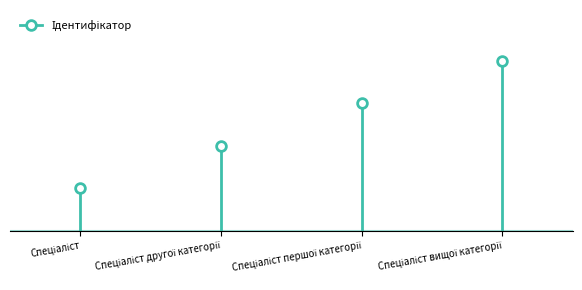

What is the approximate value at Спеціаліст першої категорії?

3